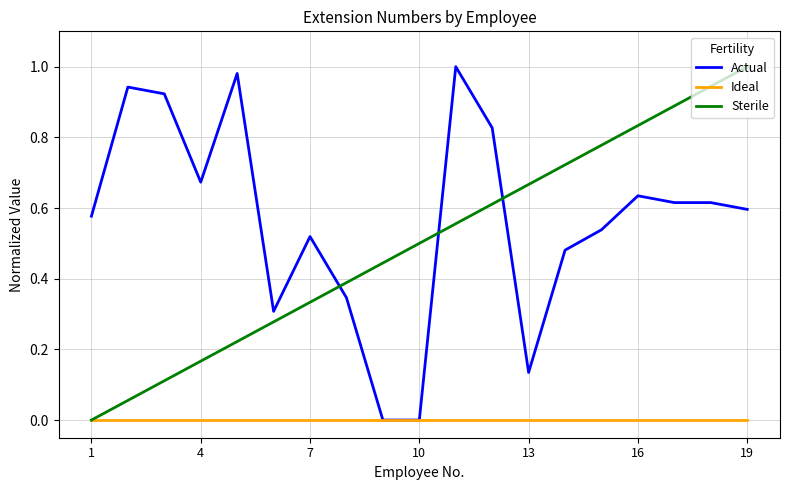

Which series has the largest total across all categories?

Actual